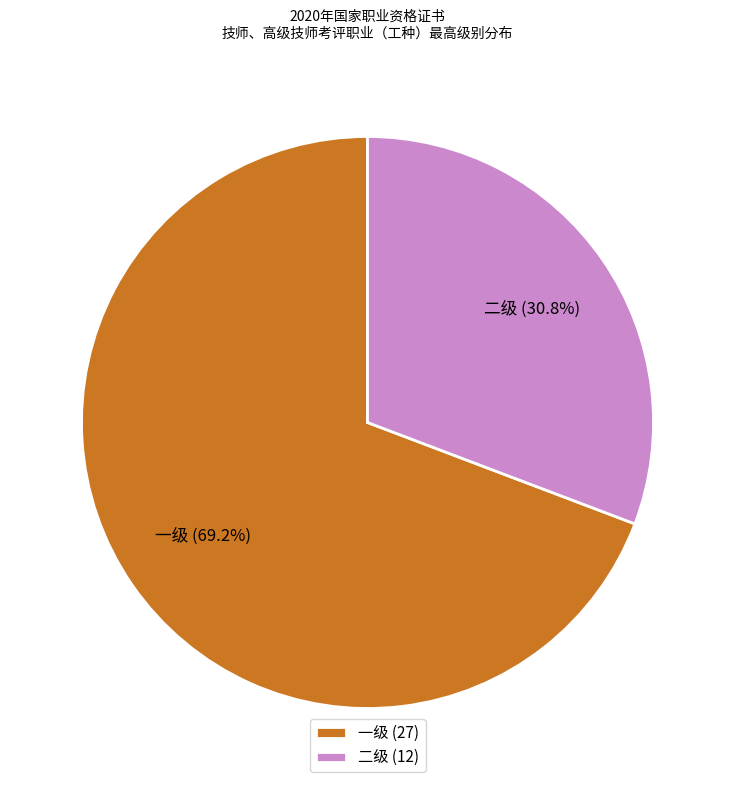

How much of the chart is everything except 二级?

69.2%